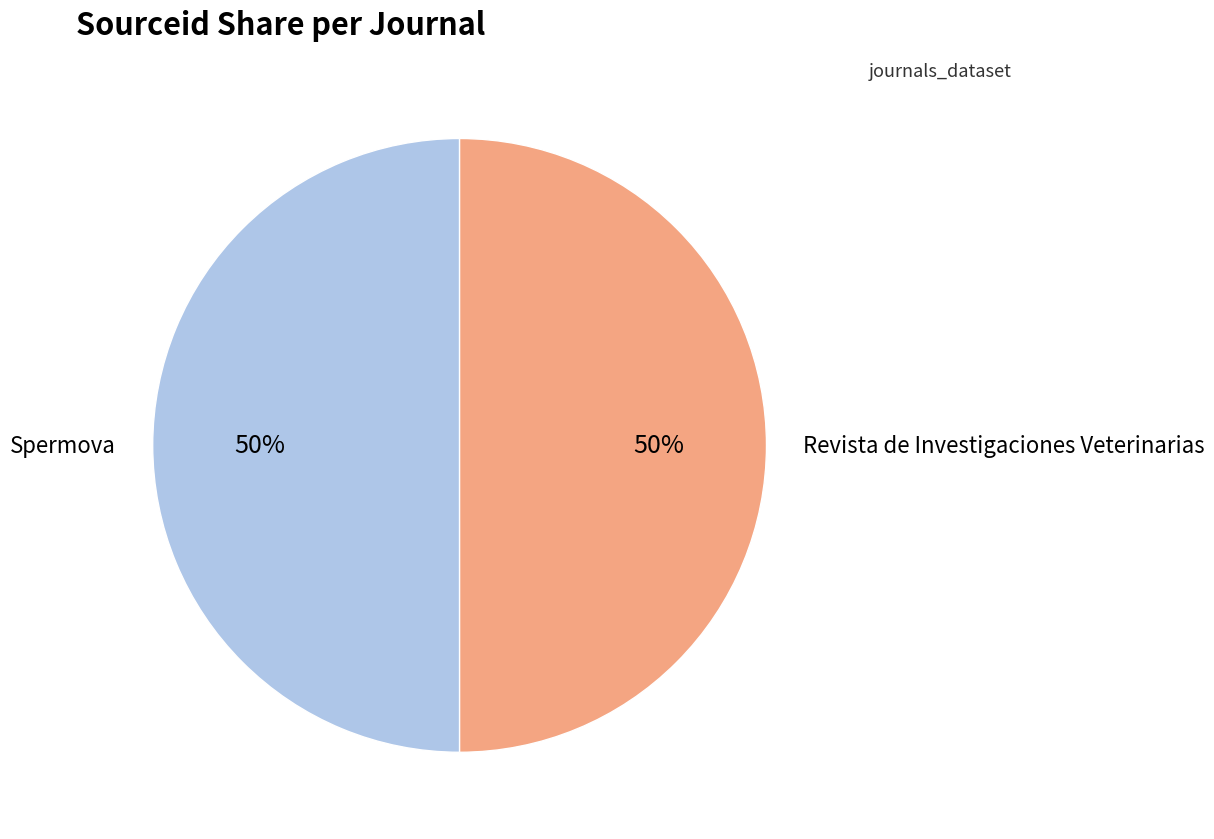

Approximately how many times larger is the value at Revista de Investigaciones Veterinarias compared to Spermova?

1.0